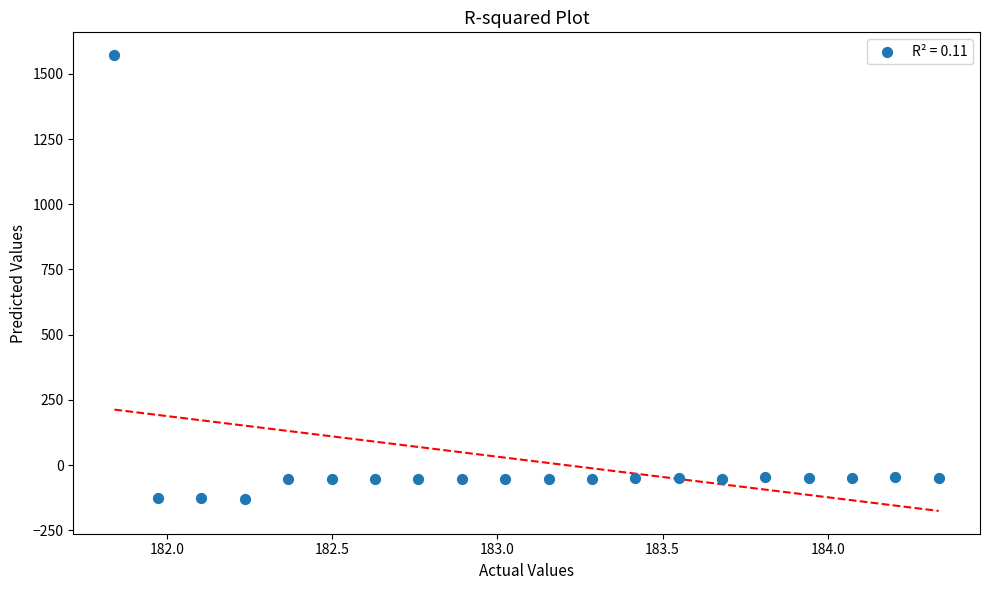

What is the range of X values (max minus min)?

2.5